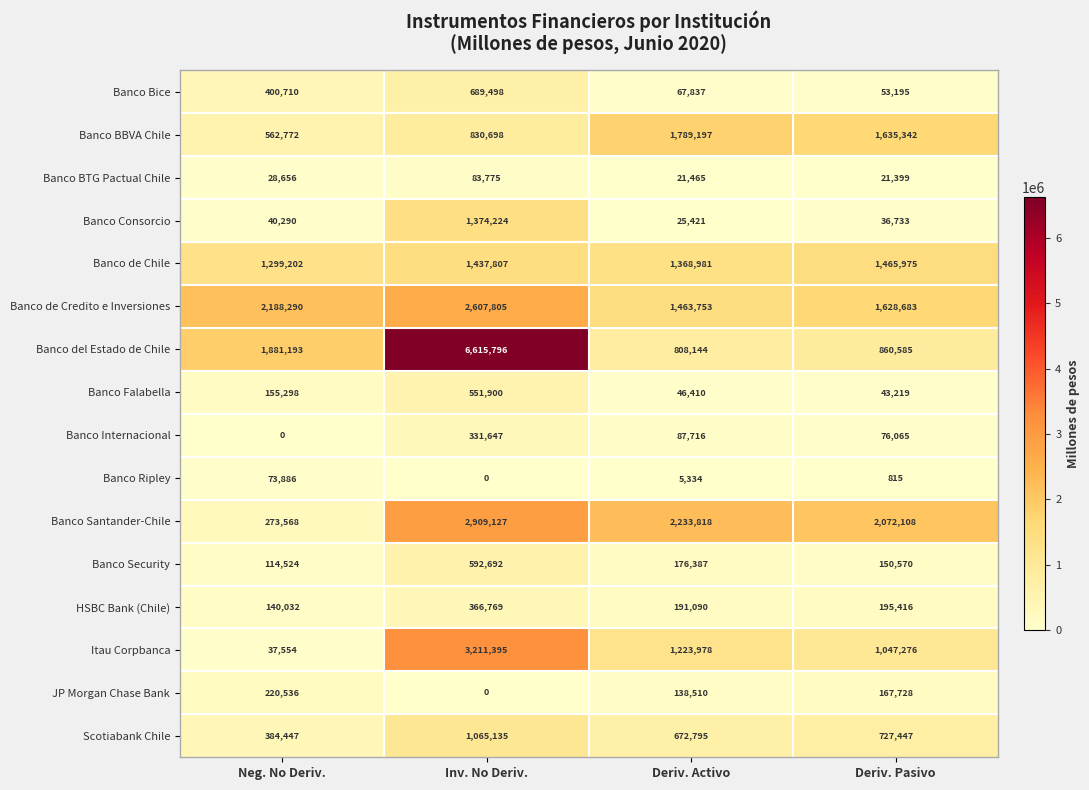

What is the difference between the maximum and minimum values in the Banco Ripley series?

73886